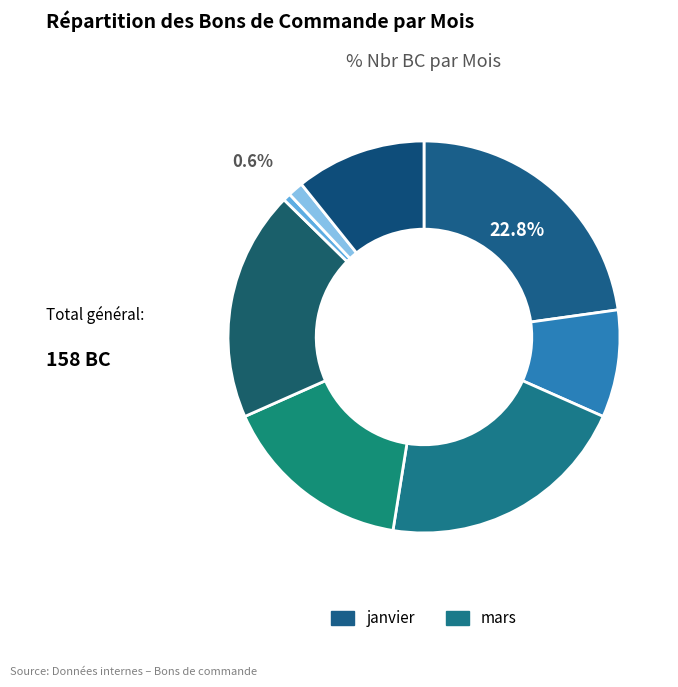

Count the number of slices in the pie.

8